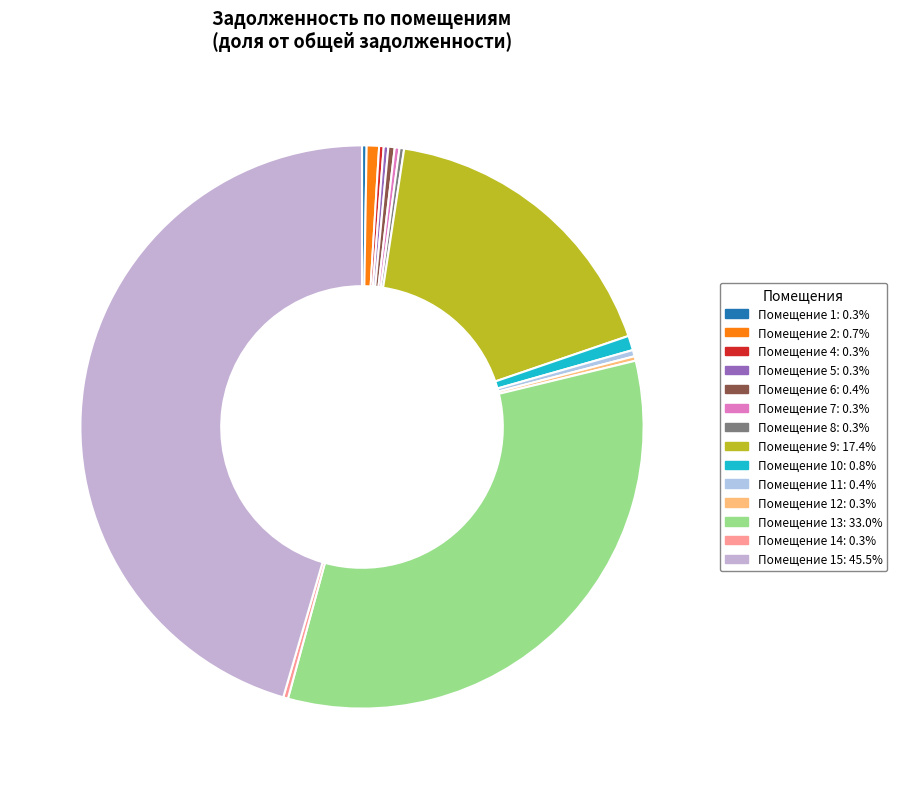

To the nearest percent, what is the difference between the largest and smallest slice percentages?

45%